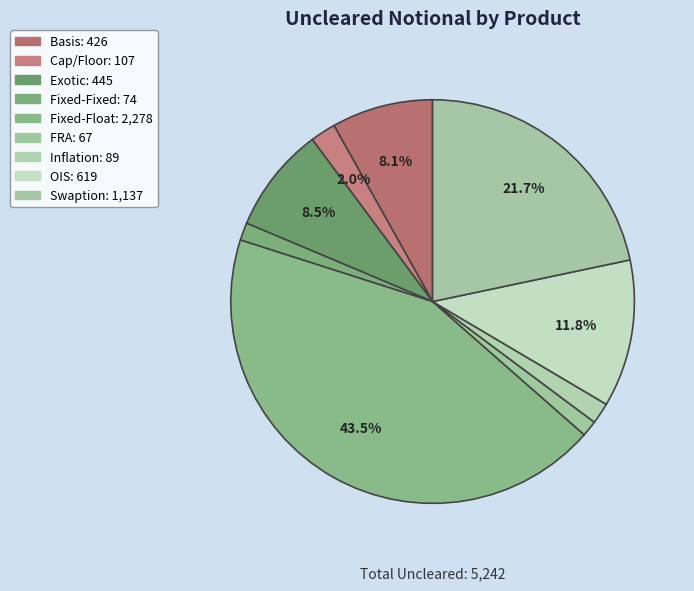

Is it true that Cap/Floor is 2% of the pie?

True